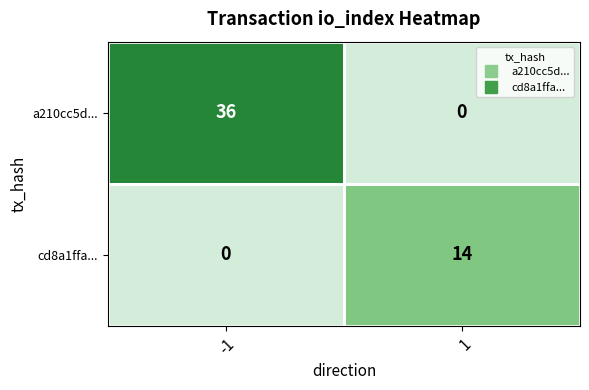

List the series in order of their peak value, highest first.

a210cc5d..., cd8a1ffa...